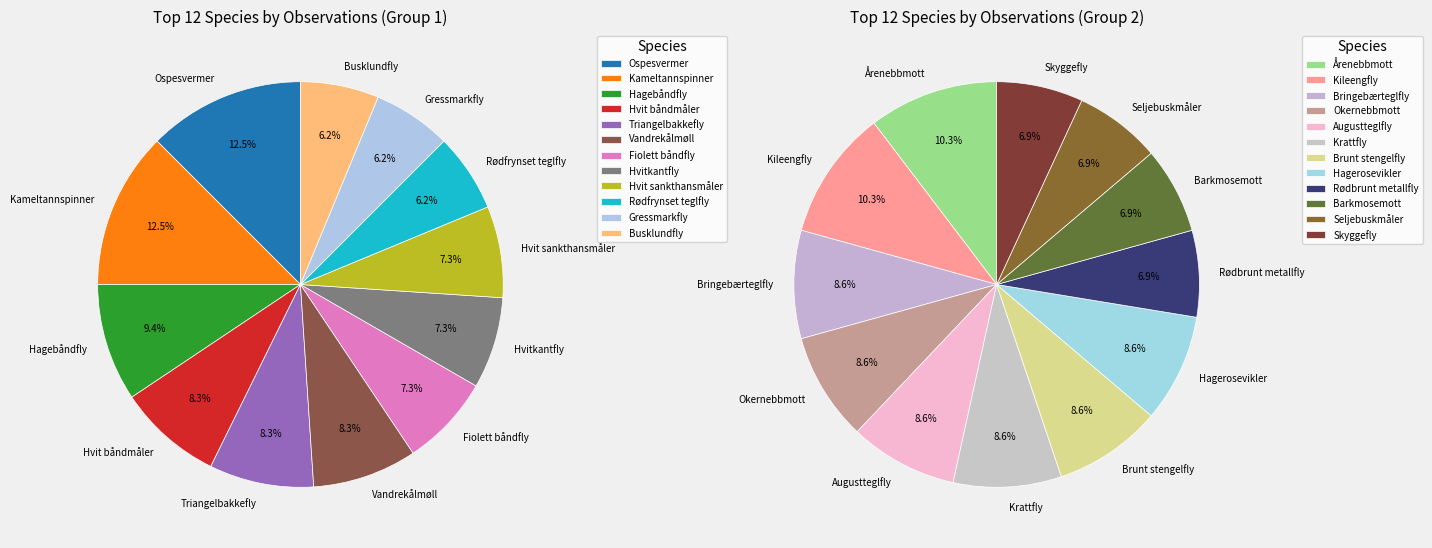

Is it true that Triangelbakkefly is 18% of the pie?

False